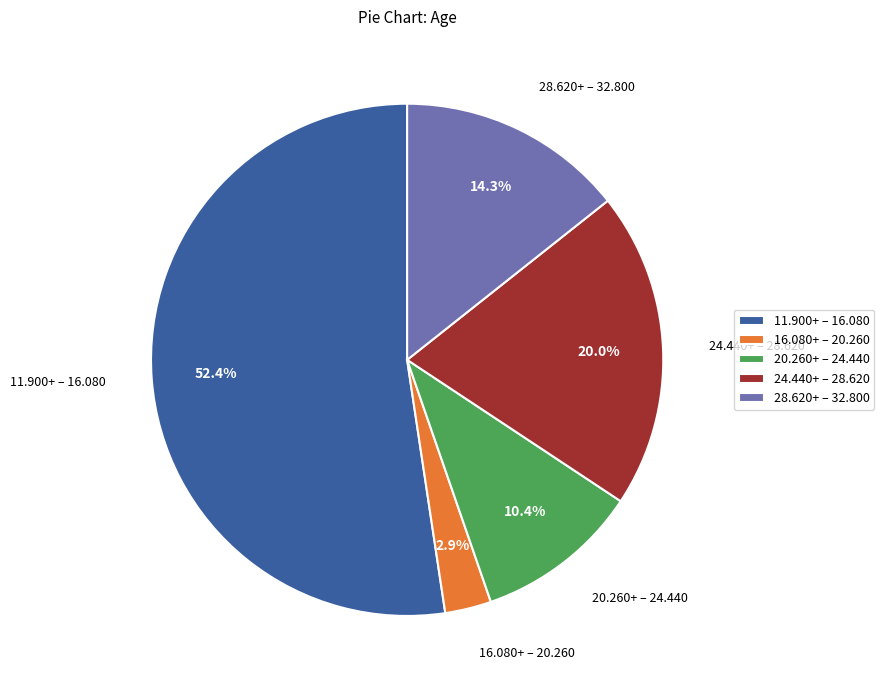

Rank the categories by value from lowest to highest.

16.080+ – 20.260, 20.260+ – 24.440, 28.620+ – 32.800, 24.440+ – 28.620, 11.900+ – 16.080